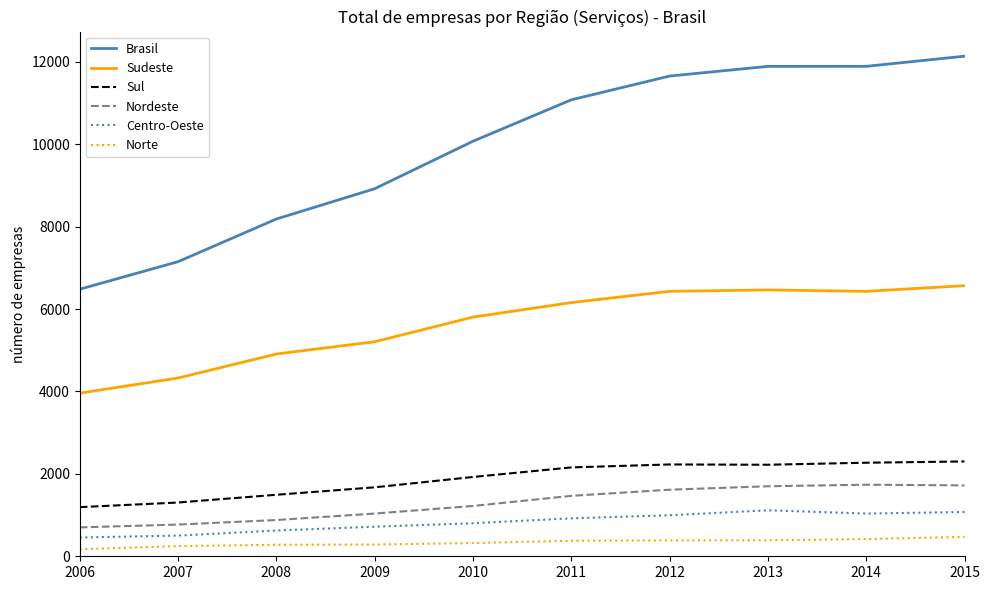

What are all the series names shown in the legend?

Brasil, Sudeste, Sul, Nordeste, Centro-Oeste, Norte